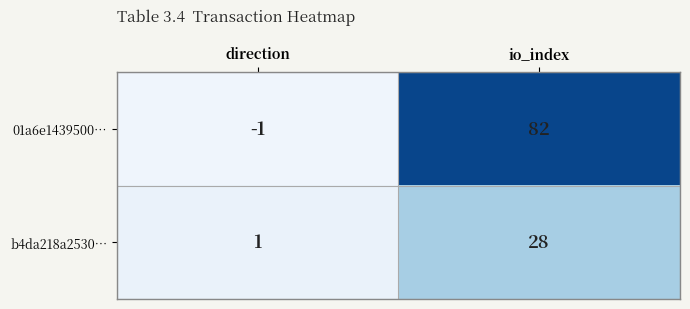

List the series in order of their peak value, highest first.

01a6e1439500…, b4da218a2530…